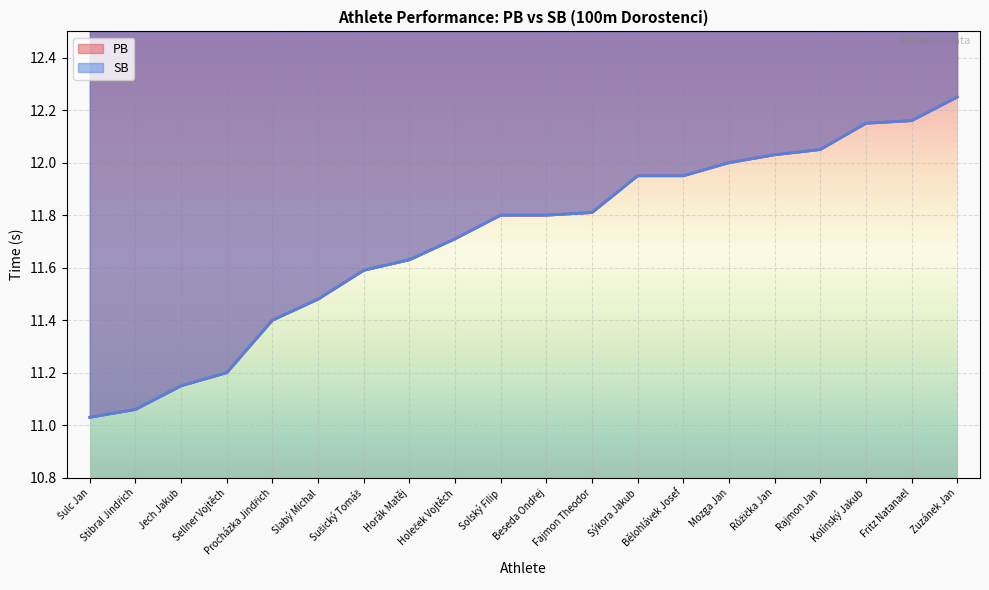

The value of PB at Zuzánek Jan is 6.9. True or false?

False